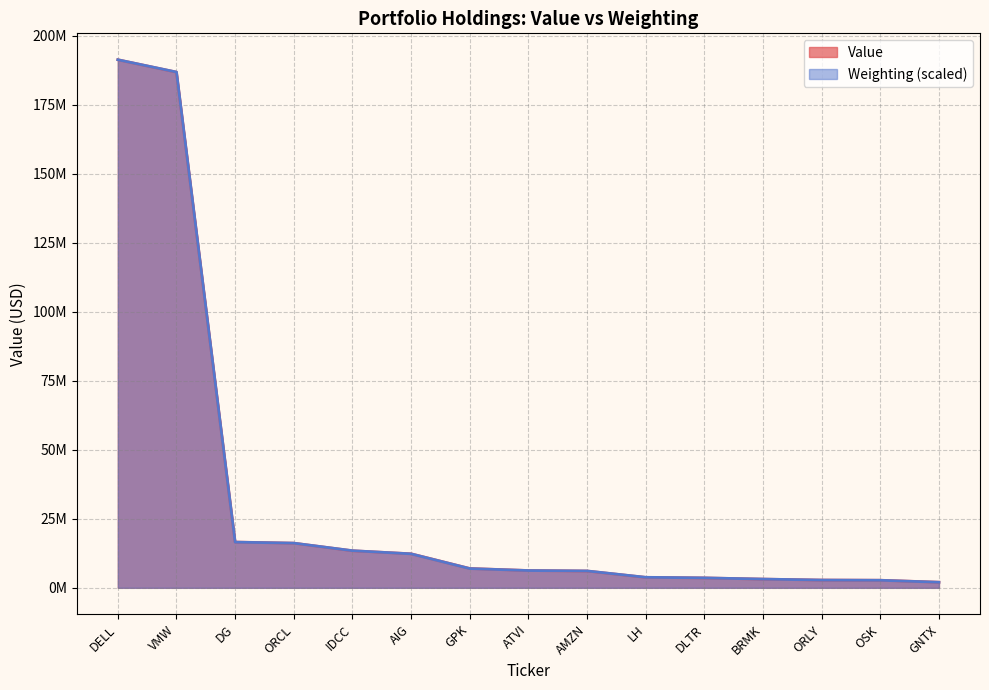

What is the difference between the highest and lowest values at GPK?

28493.4